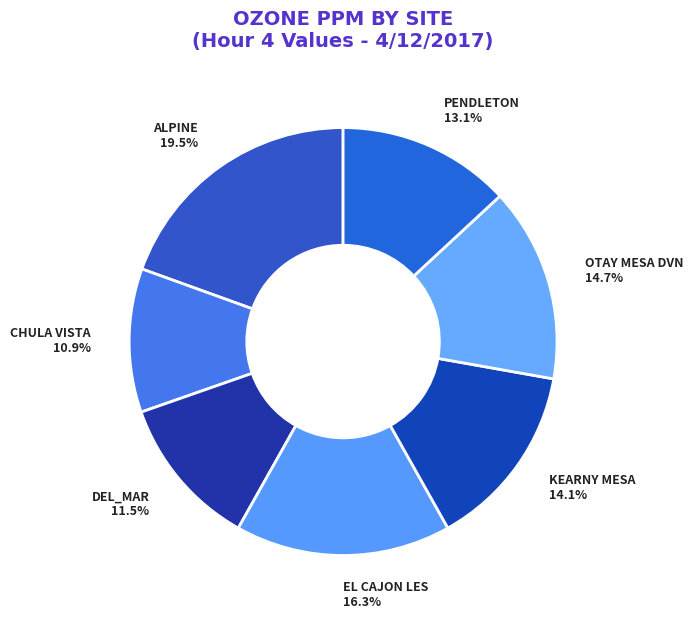

To the nearest percent, what is the combined percentage of DEL_MAR and PENDLETON?

25%